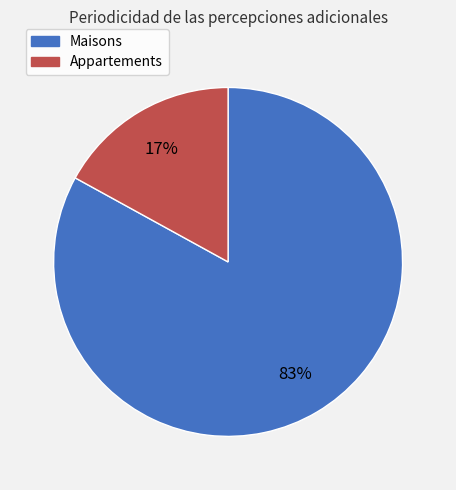

To the nearest percent, what is the average slice percentage?

50%